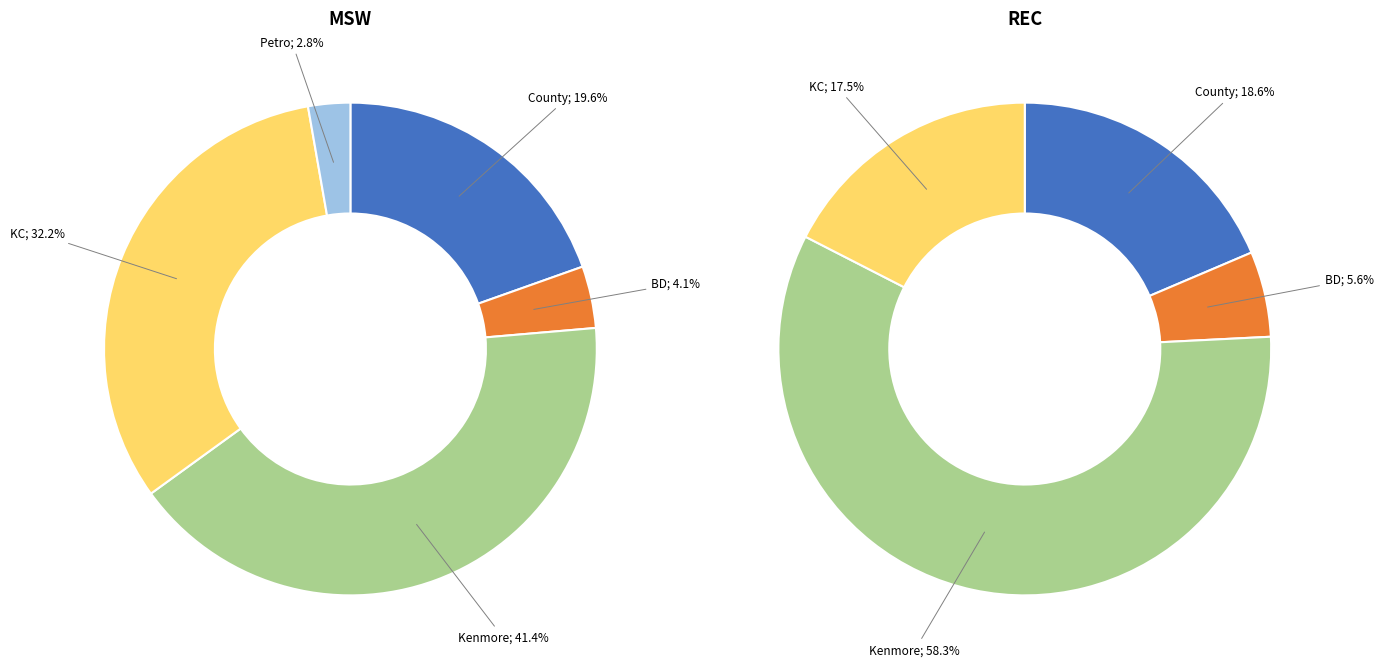

How many slices are in this pie chart?

5